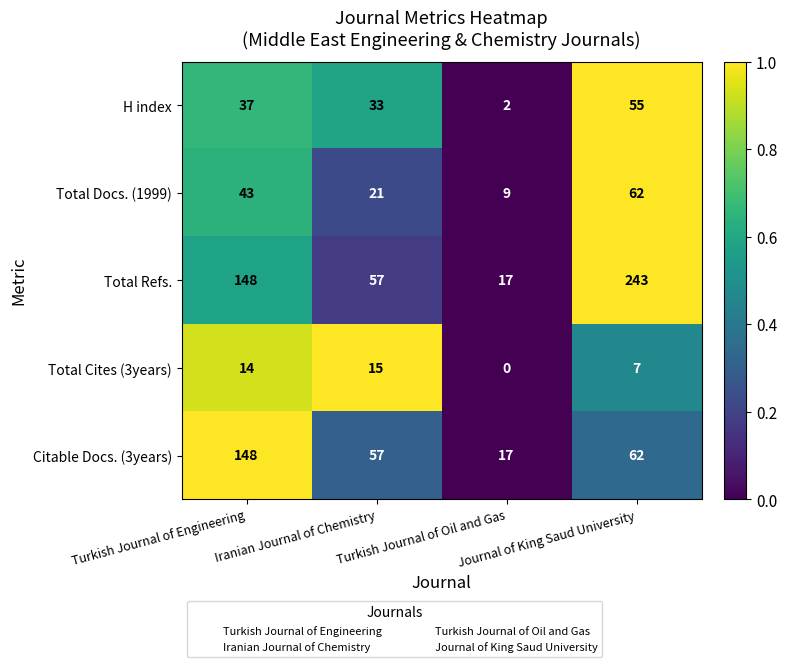

At which category does the chart reach its peak across all series?

Journal of King Saud University